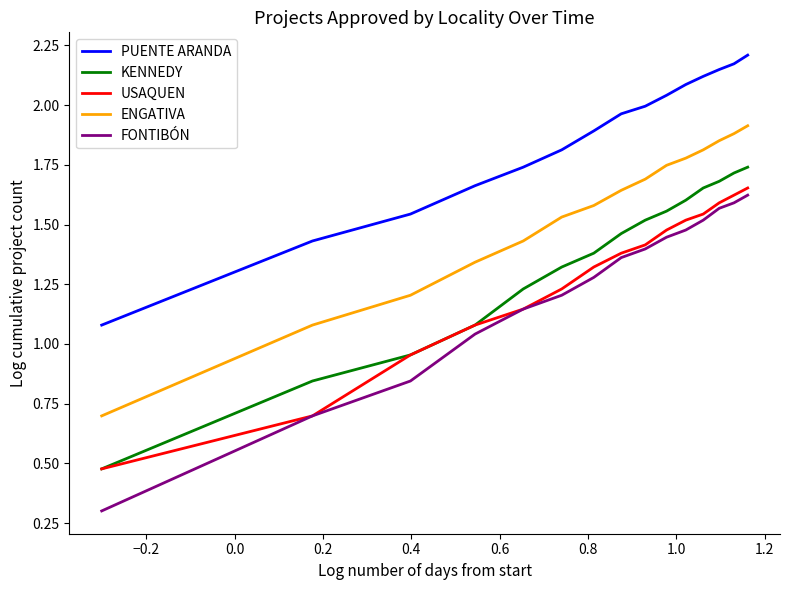

Which series has the largest range (max minus min)?

FONTIBÓN